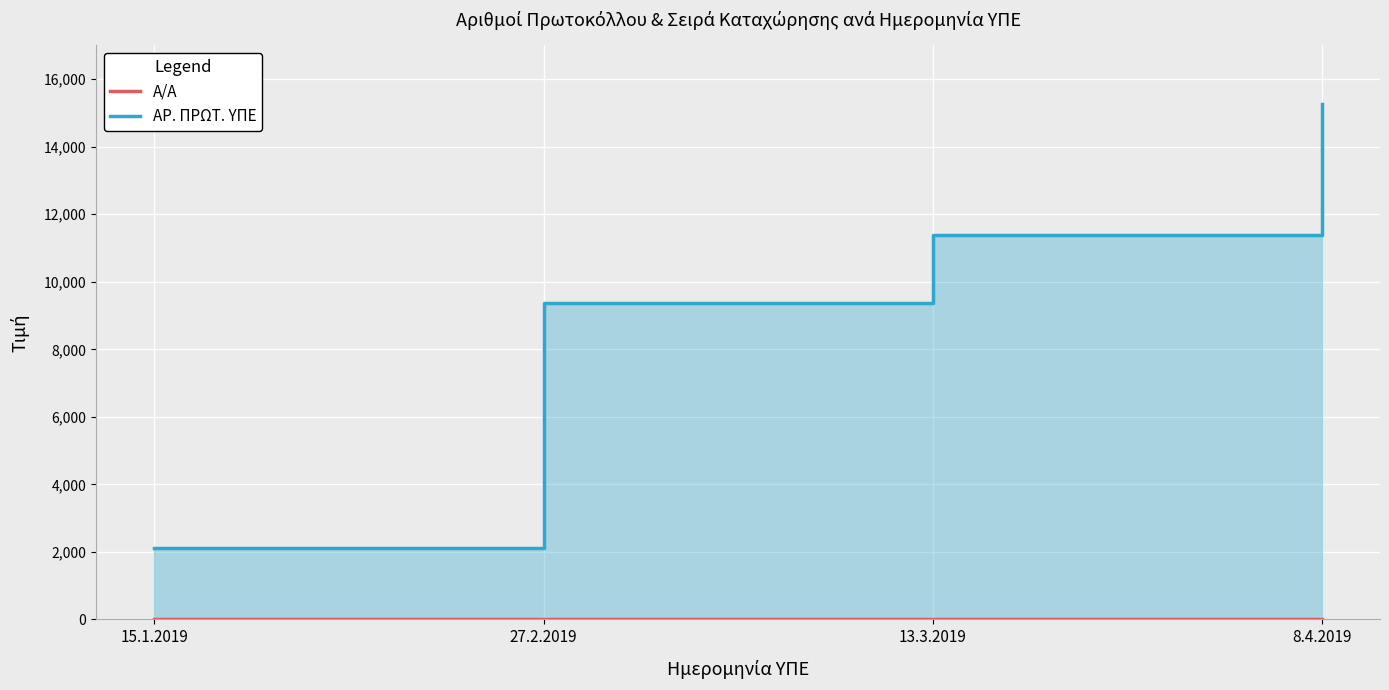

True or false: Α/Α and ΑΡ. ΠΡΩΤ. ΥΠΕ cross at least once.

False